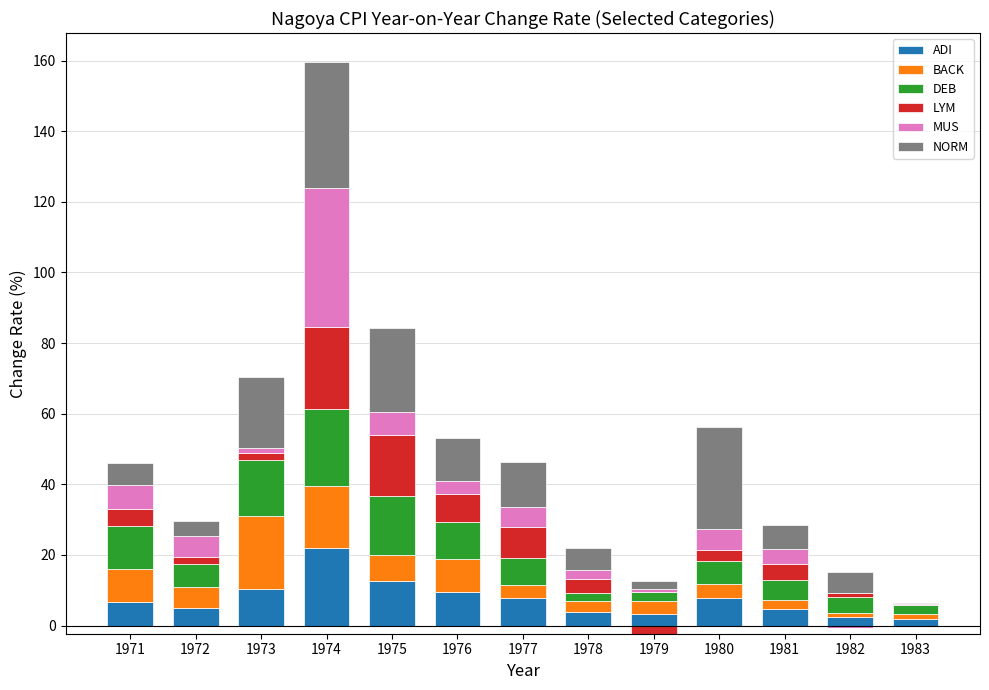

The MUS series shows 9.0 at 1977. True or false?

False